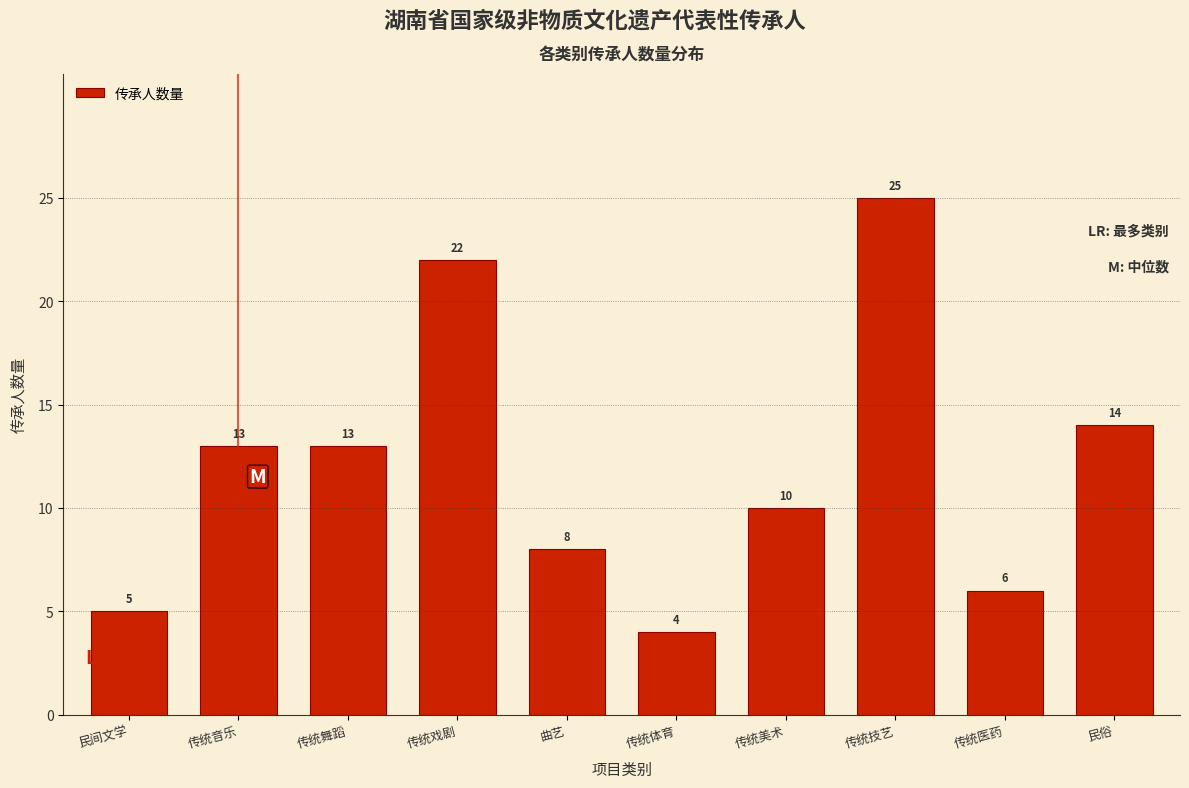

Reading right to left, what are all the values shown in this chart?

民俗=14	传统医药=6	传统技艺=25	传统美术=10	传统体育=4	曲艺=8	传统戏剧=22	传统舞蹈=13	传统音乐=13	民间文学=5